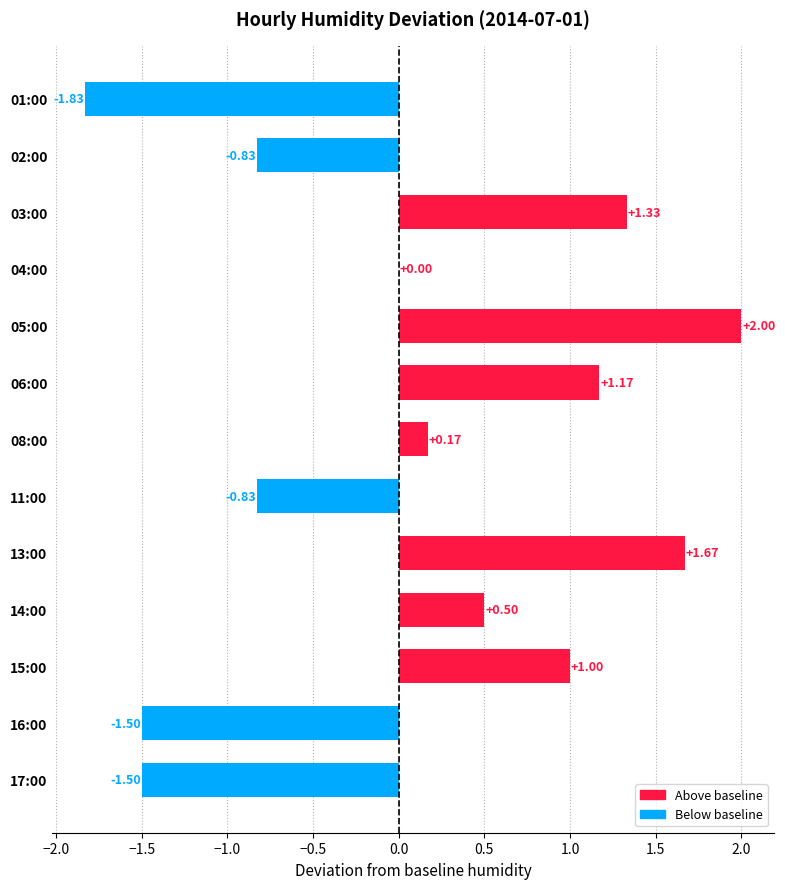

How many data points does each series have?

13